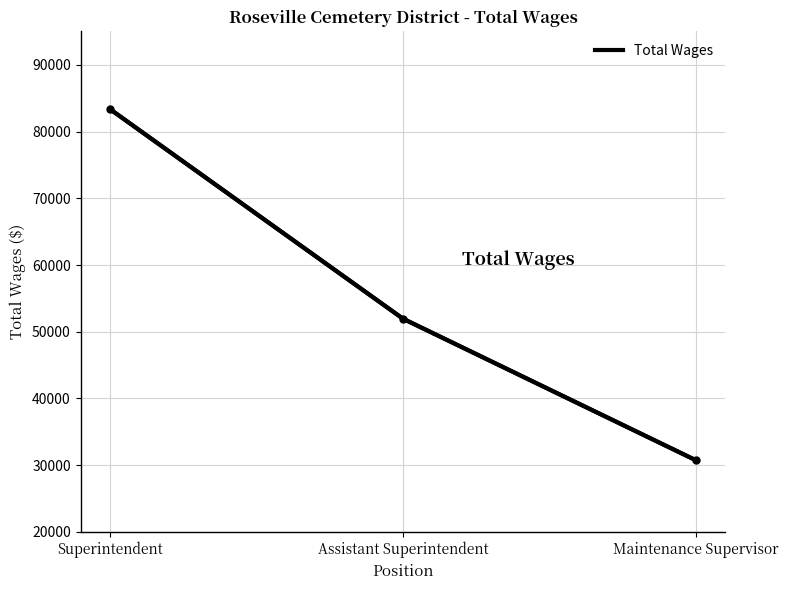

List the labels in order of value, largest first.

Superintendent, Assistant Superintendent, Maintenance Supervisor